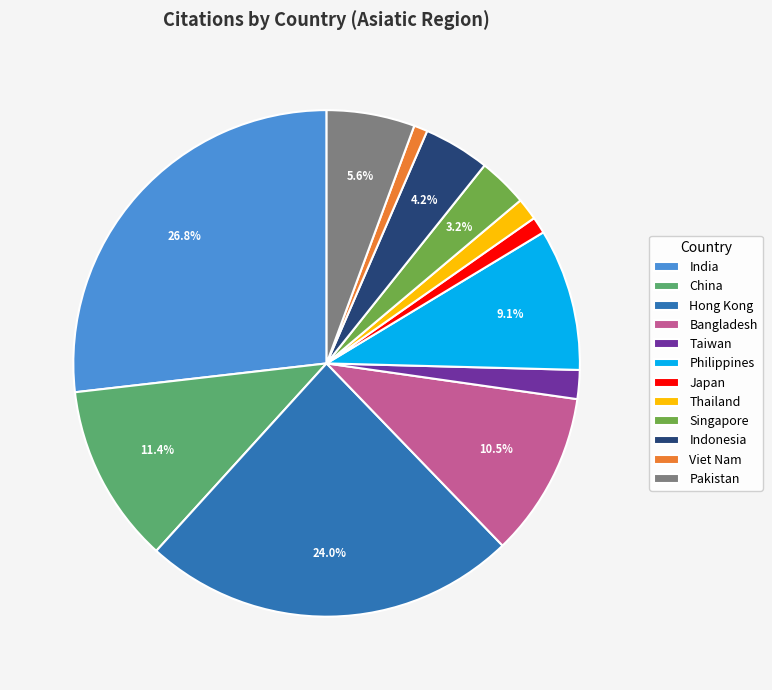

What percentage do Singapore and China together represent?

14.6%